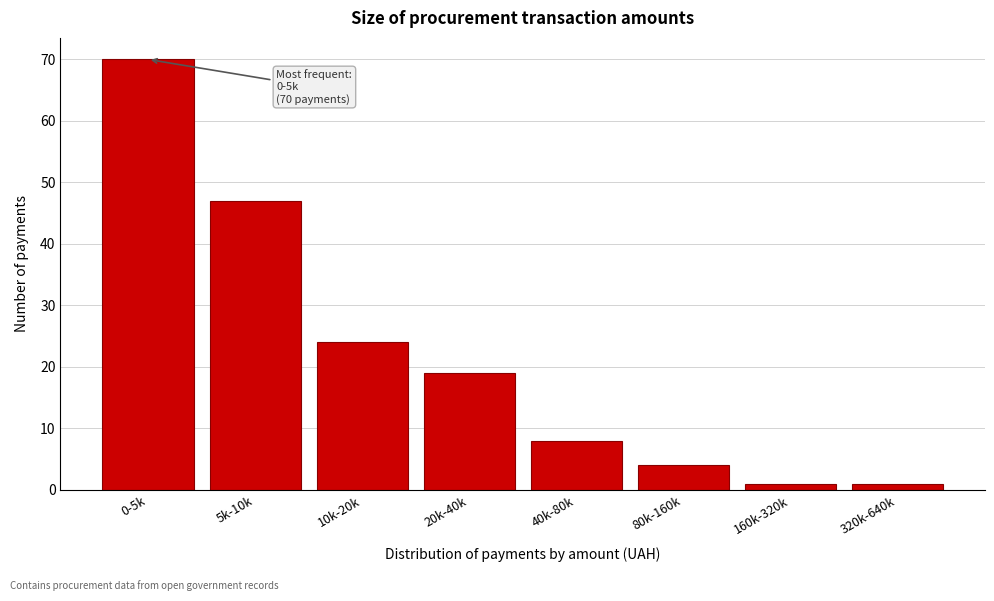

Reading left to right, list all the values displayed in this chart.

0-5k=70	5k-10k=47	10k-20k=24	20k-40k=19	40k-80k=8	80k-160k=4	160k-320k=1	320k-640k=1